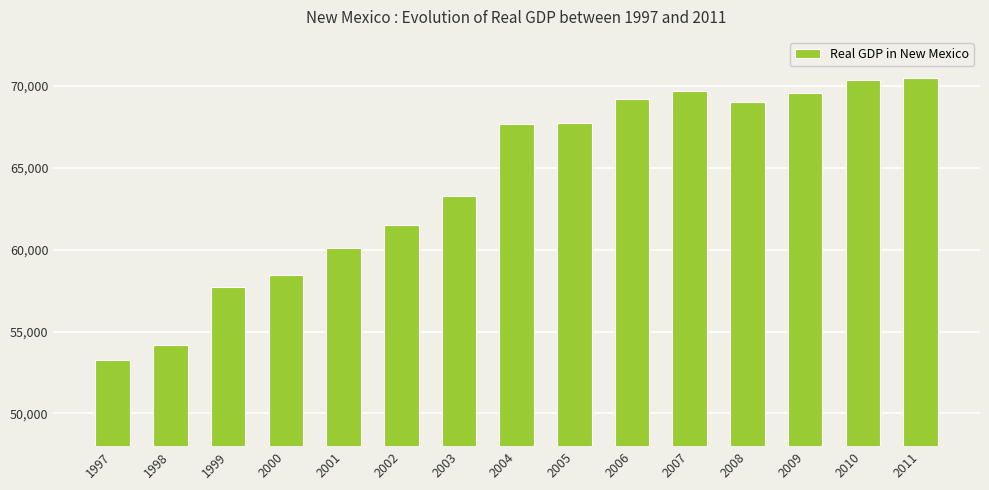

What is the approximate value at 2008, to the nearest 50?

69050